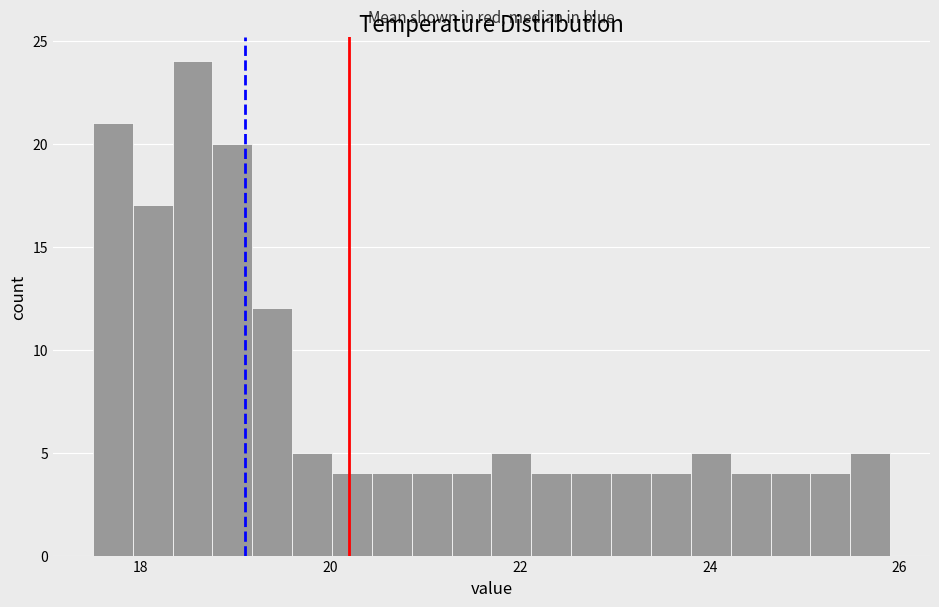

Read against the x-axis, roughly where is the centre of the tallest bar?

18.6